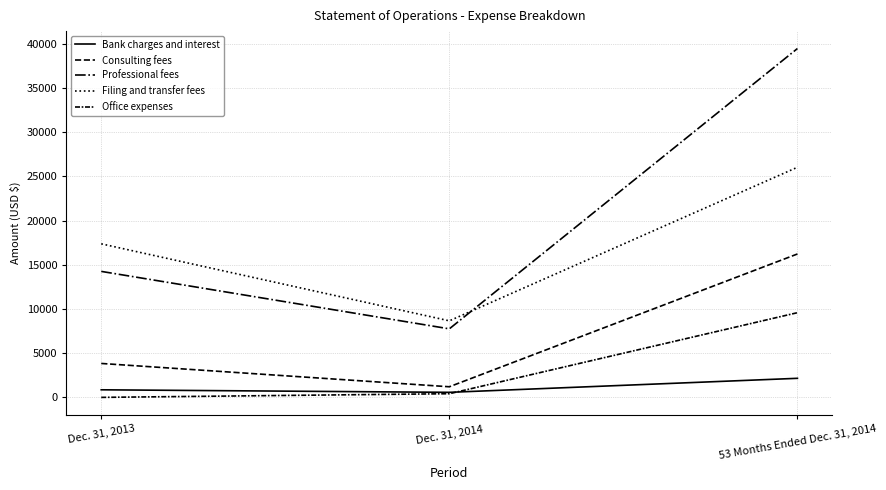

How many lines are shown in the chart?

5